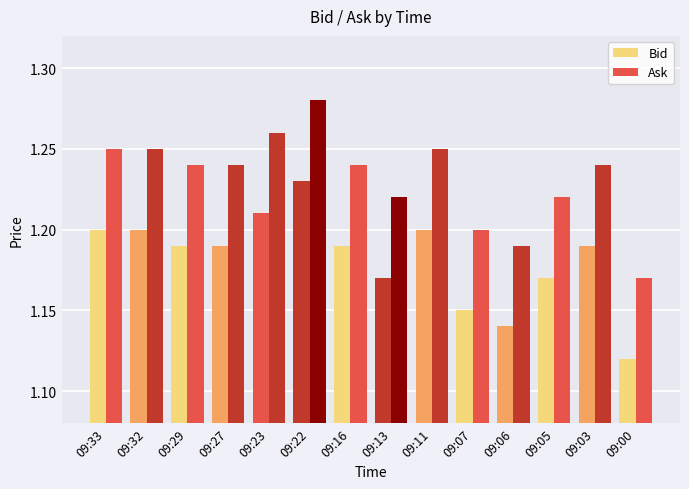

How many bars are there in total?

28